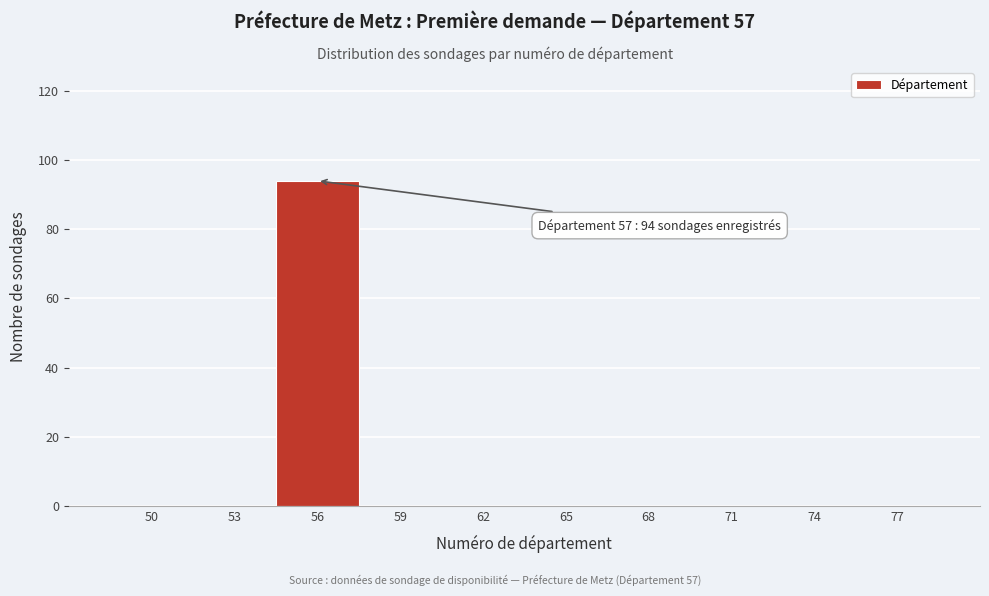

Reading left to right, list all the values displayed in this chart.

50=0	53=0	56=94	59=0	62=0	65=0	68=0	71=0	74=0	77=0